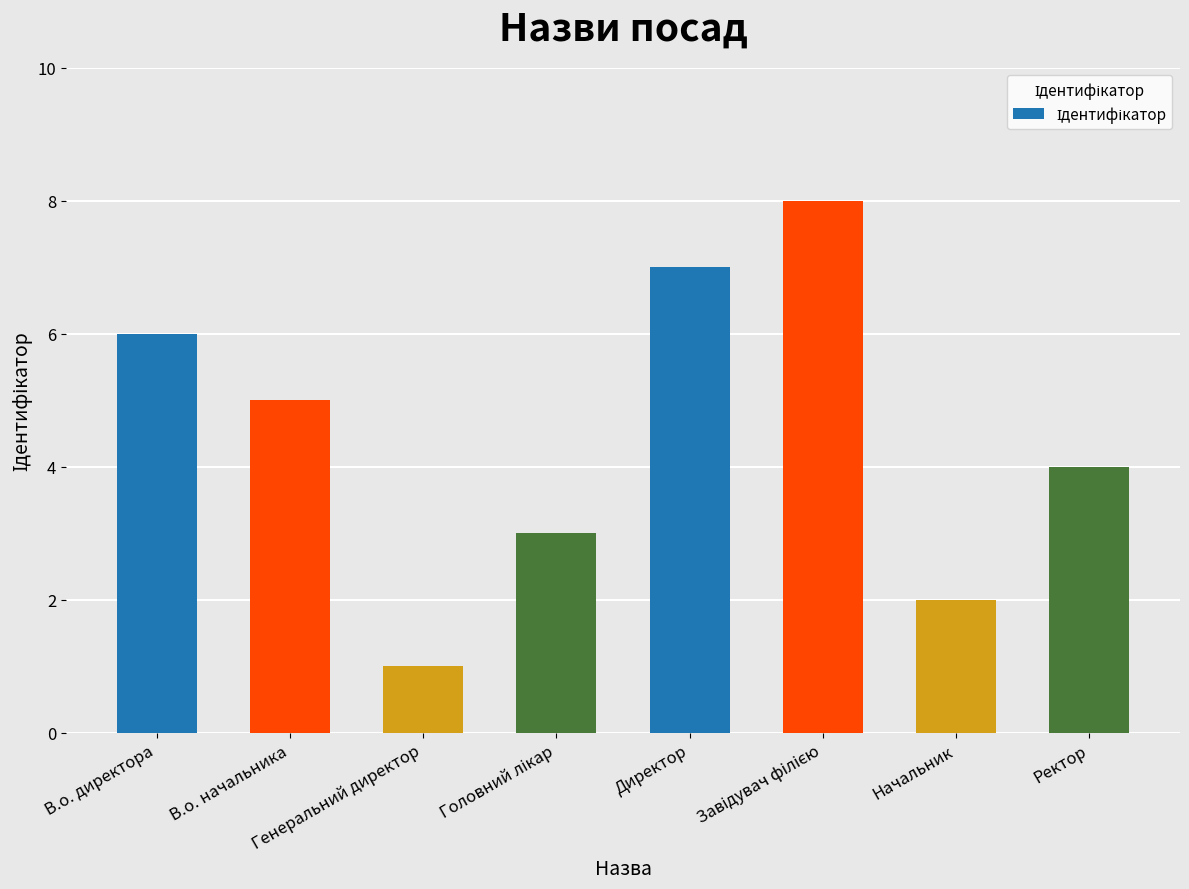

How many values are between 3 and 7?

5